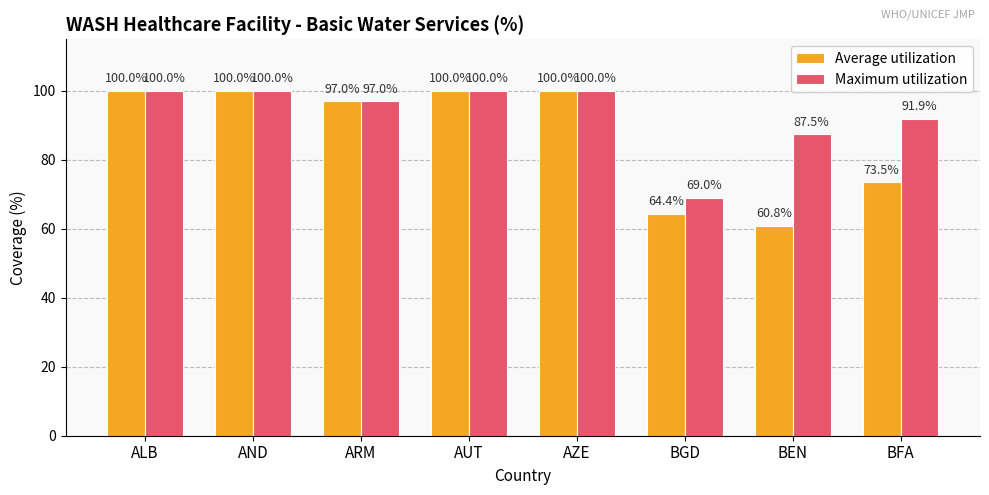

What are all the series names shown in the legend?

Average utilization, Maximum utilization